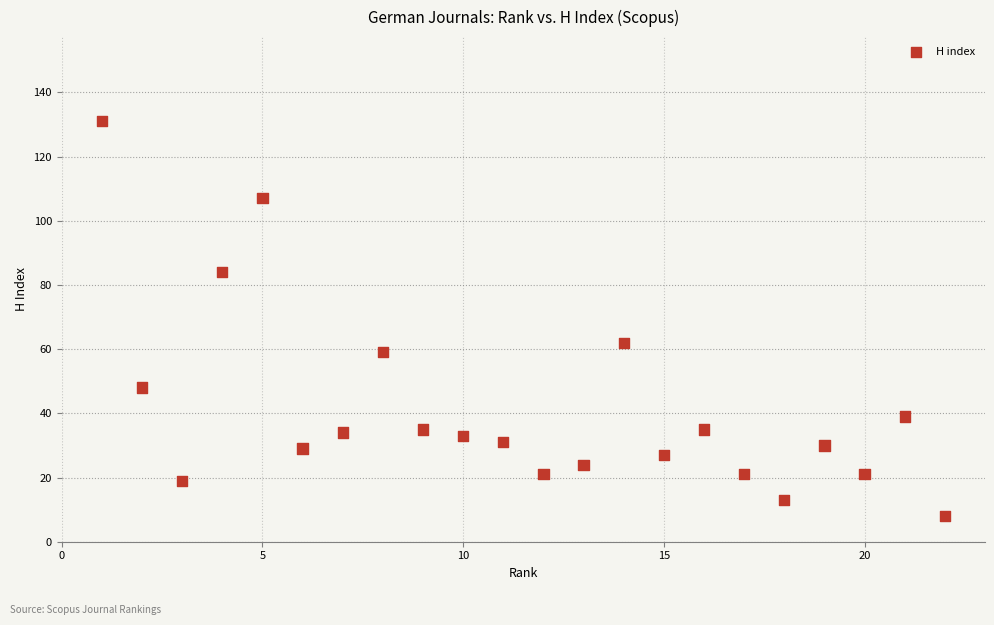

What Y value in the scatter plot is closest to 69?

62